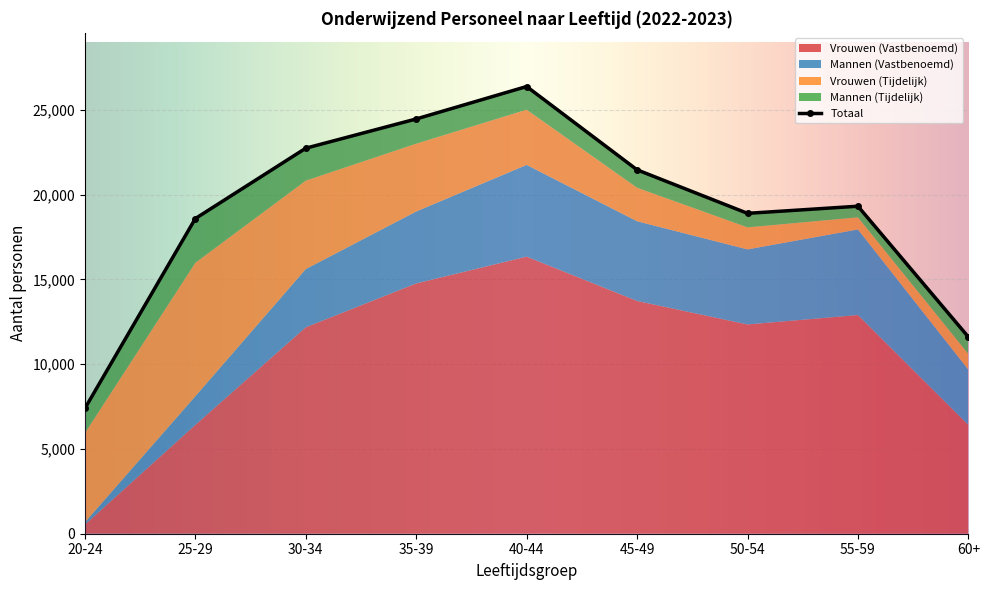

Between 25-29 and 30-34, which series saw the biggest shift?

Vrouwen (Vastbenoemd)